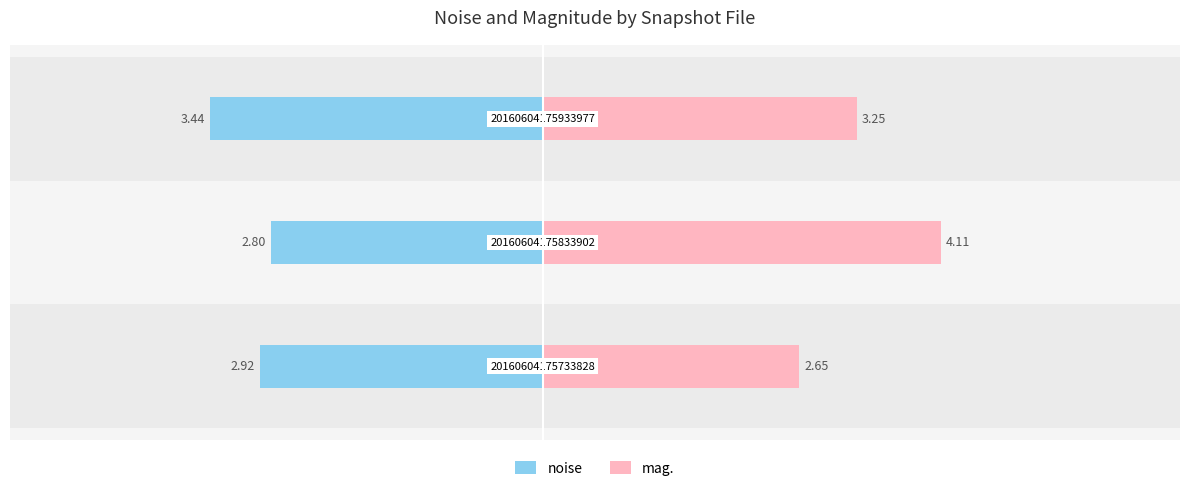

What is the sum of all noise values?

-9.2